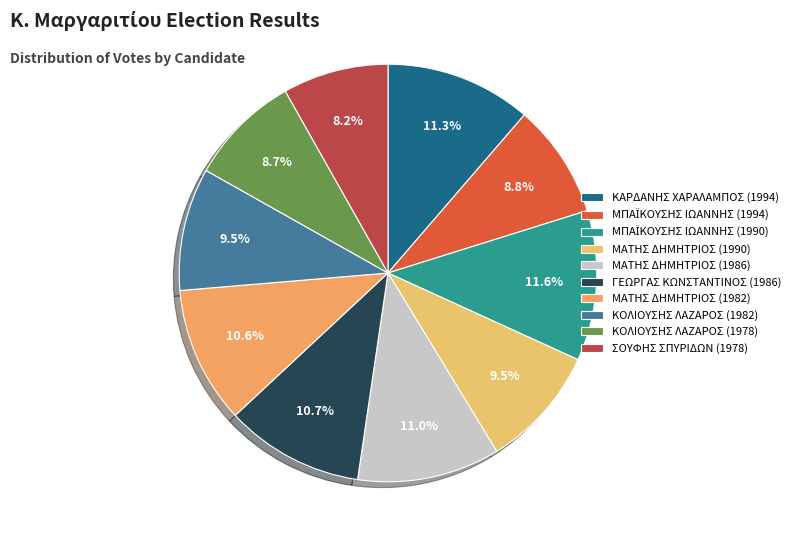

True or false: ΜΠΑΪΚΟΥΣΗΣ ΙΩΑΝΝΗΣ (1994) accounts for 9% of the total.

True